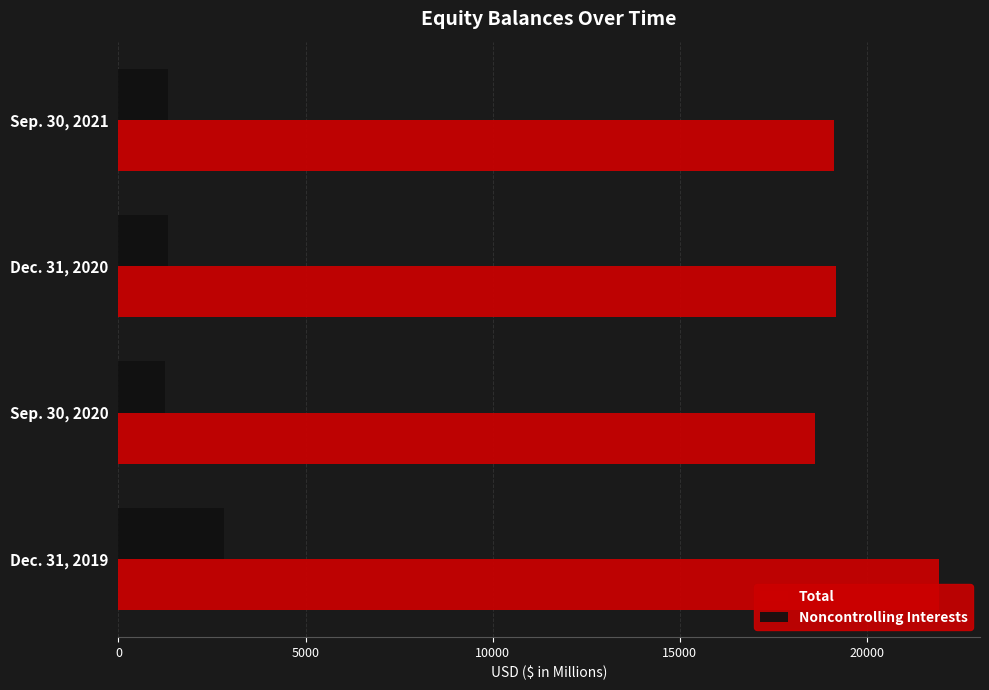

Which series has the largest total across all categories?

Total